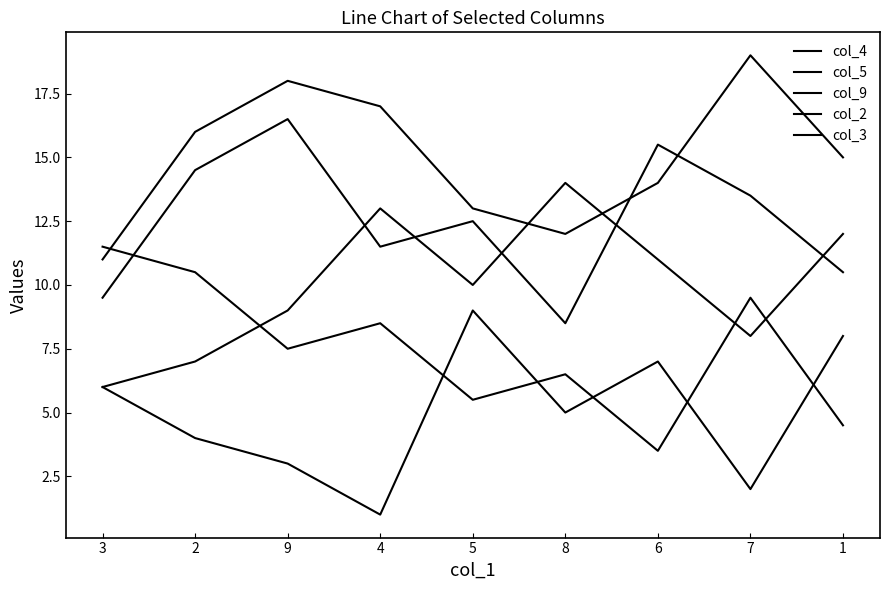

Where is col_2 nearest to the value 12?

4